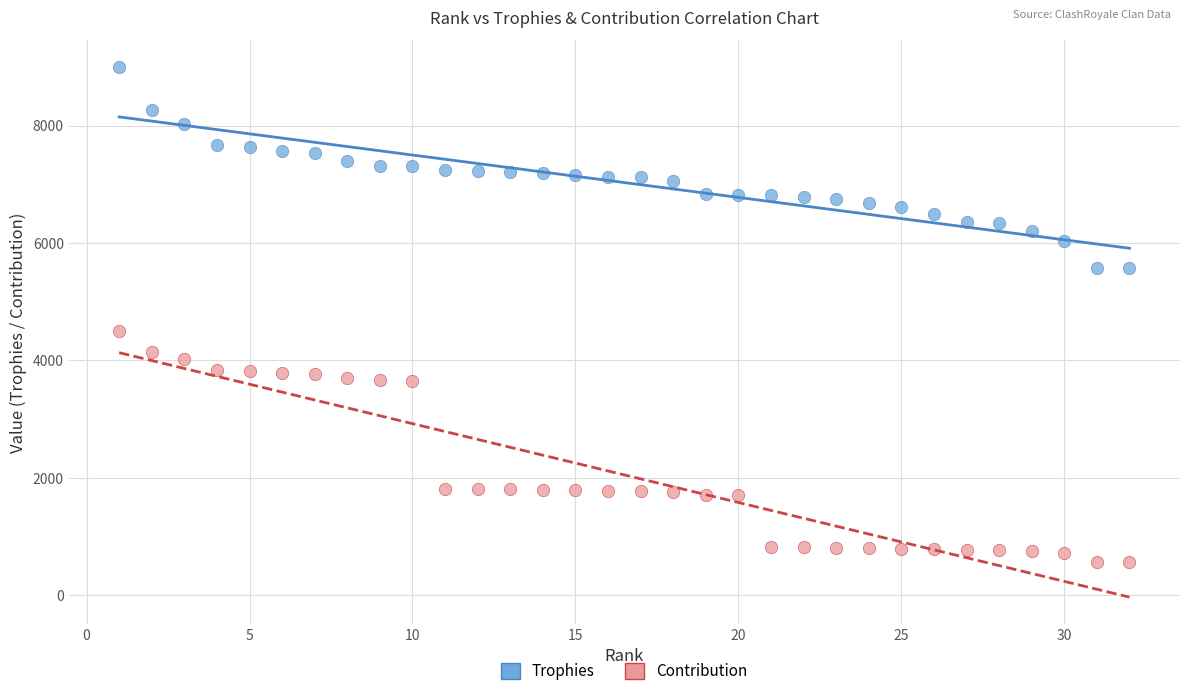

Across all data points, what is the range of X values (max minus min)?

31